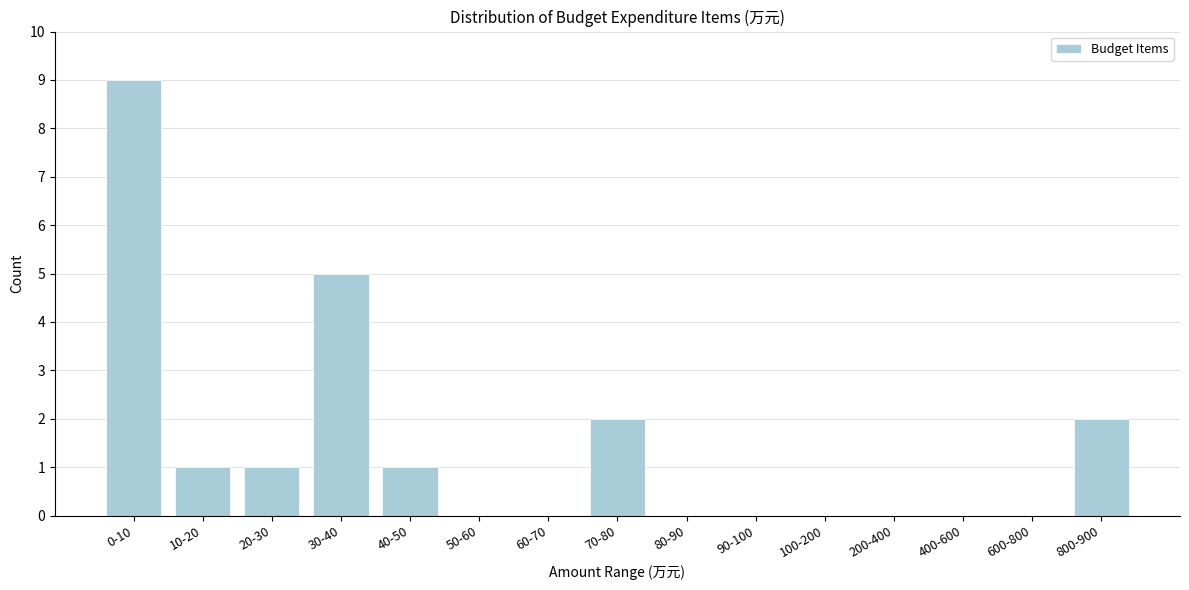

Reading left to right, extract all data points from this chart.

0-10=9	10-20=1	20-30=1	30-40=5	40-50=1	50-60=0	60-70=0	70-80=2	80-90=0	90-100=0	100-200=0	200-400=0	400-600=0	600-800=0	800-900=2